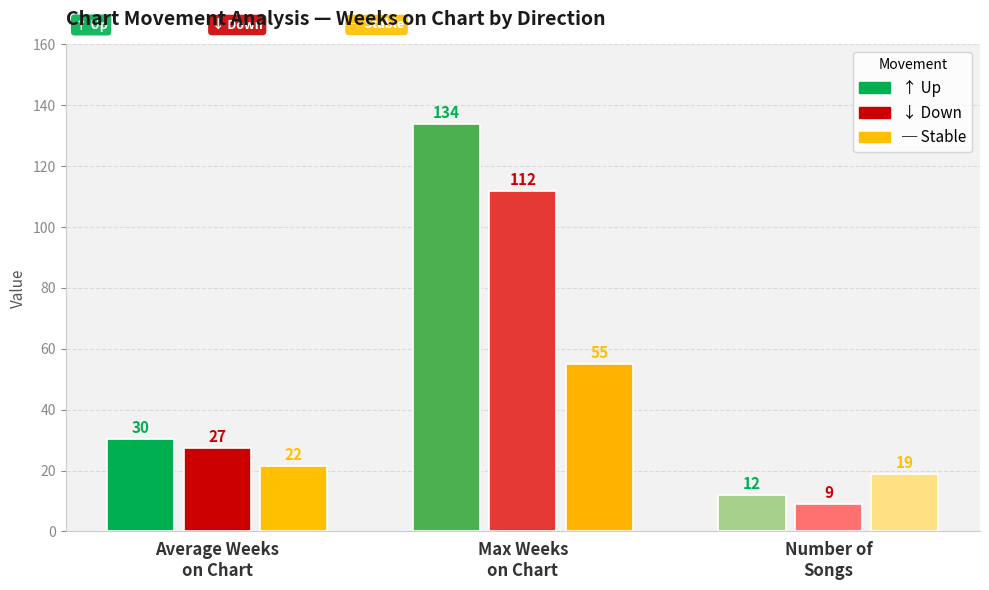

How many bars are there in each group?

3